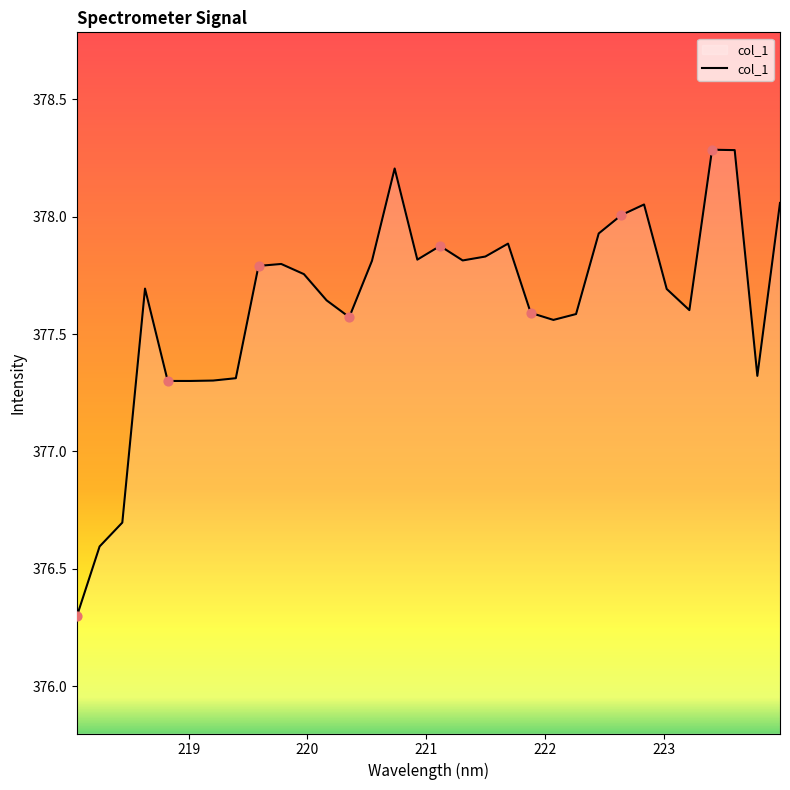

What is the difference between the maximum and minimum values?

2.0